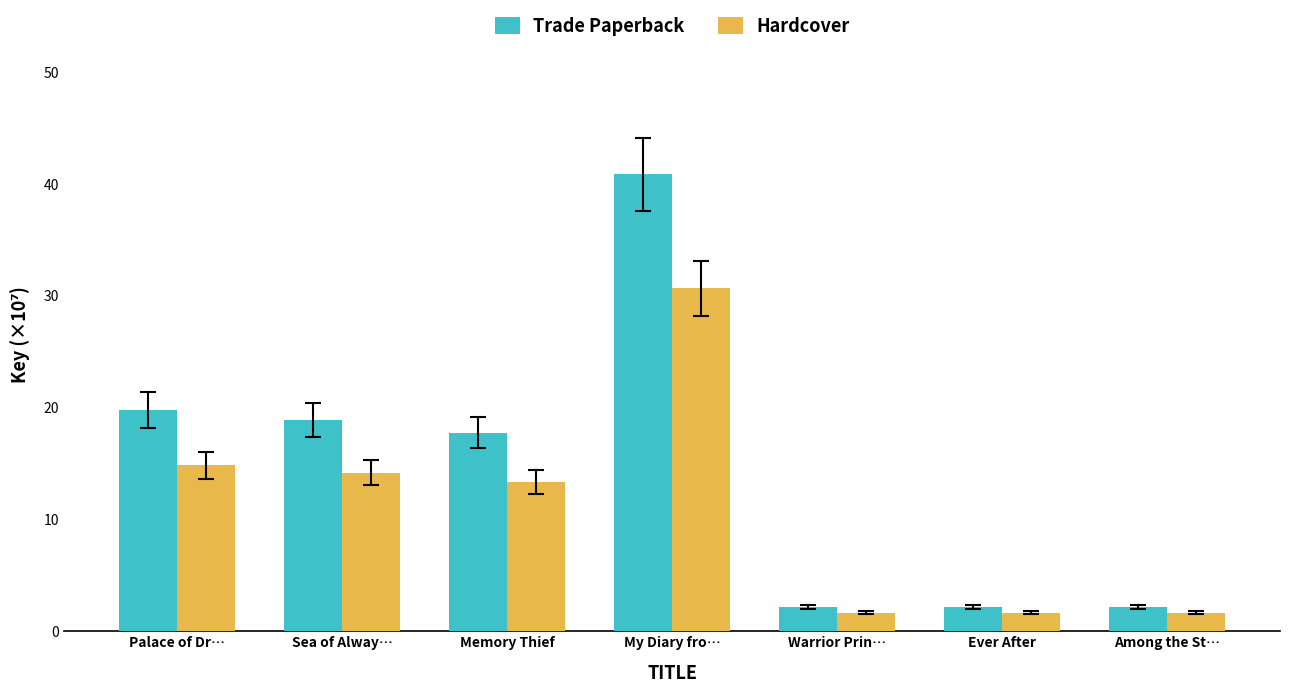

Reading left to right, transcribe all the data shown in this chart.

Trade Paperback: 19.8	18.9	17.8	40.9	2.2	2.2	2.2
Hardcover: 14.8	14.2	13.3	30.6	1.7	1.7	1.7